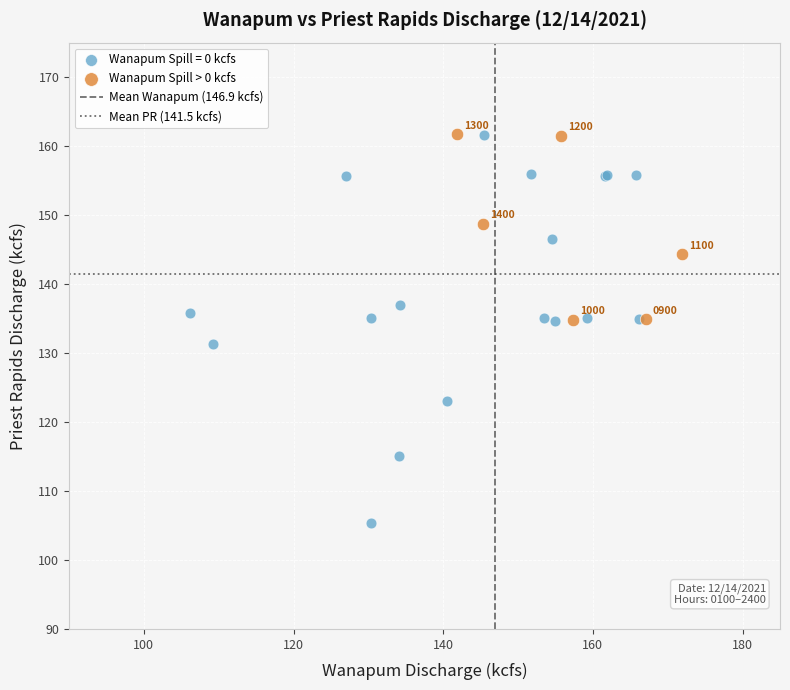

Which series has the widest spread of Y values?

Wanapum Spill = 0 kcfs